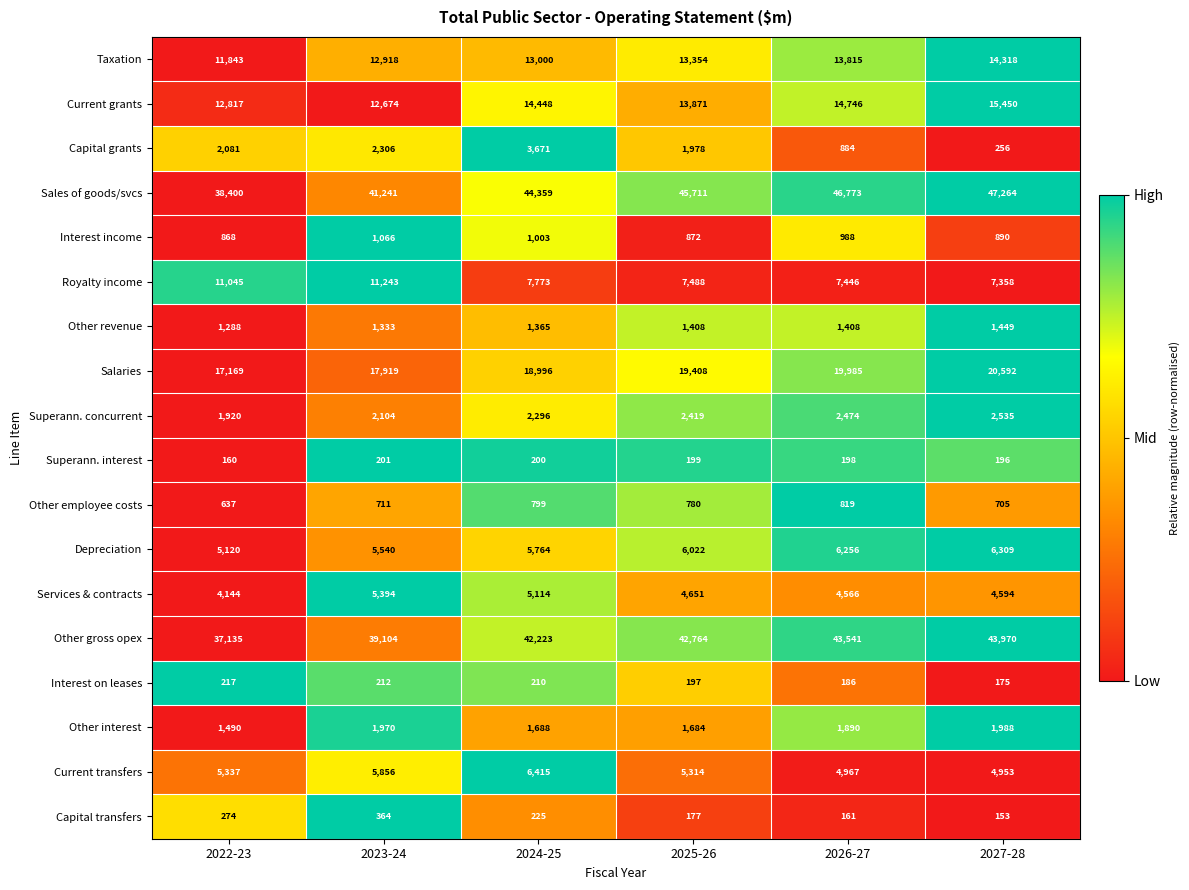

What is the total value across all series at 2022-23?

151945